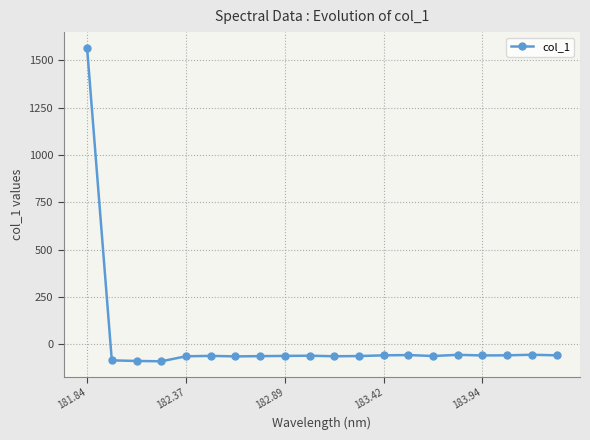

What is the value of the 2nd point from the left?

-83.8